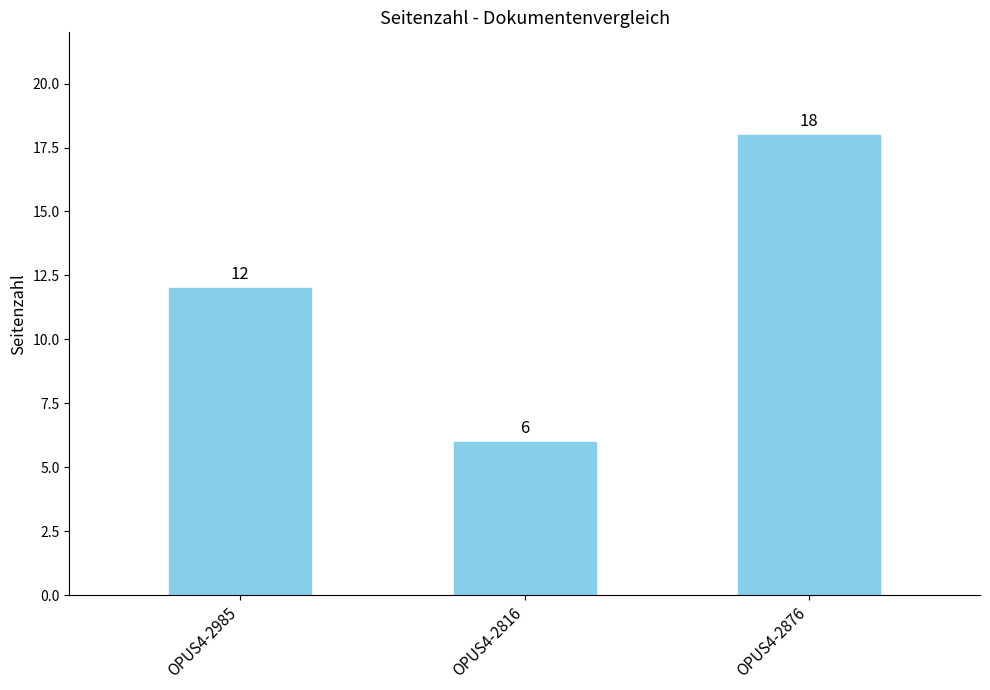

At which label is the value closest to 12?

OPUS4-2985